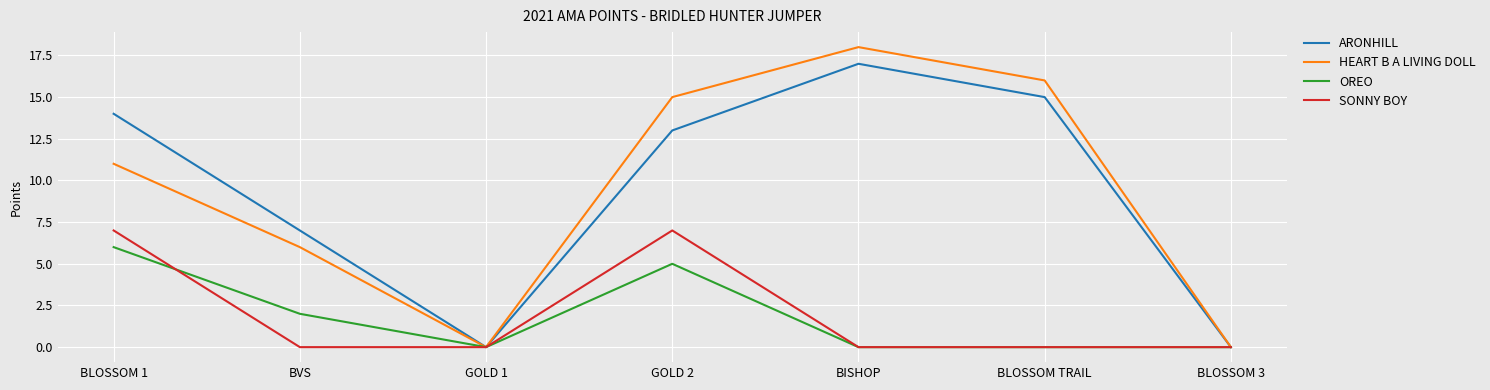

At GOLD 2, list the series in order from largest to smallest.

HEART B A LIVING DOLL, ARONHILL, SONNY BOY, OREO